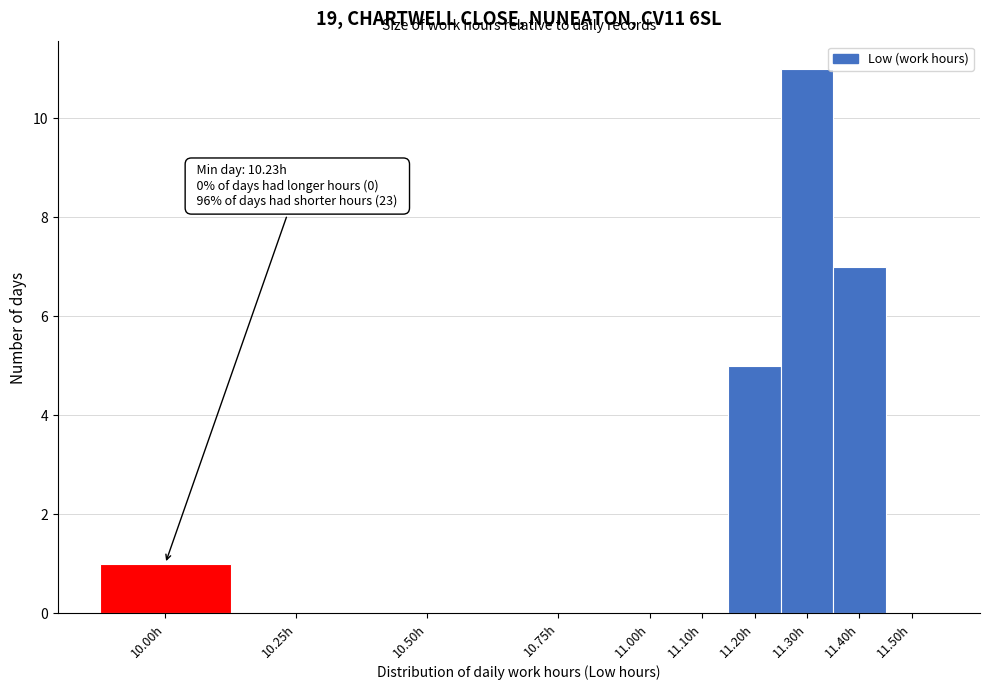

Reading right to left, what are all the values shown in this chart?

11.50h=0	11.40h=7	11.30h=11	11.20h=5	11.10h=0	11.00h=0	10.75h=0	10.50h=0	10.25h=0	10.00h=1